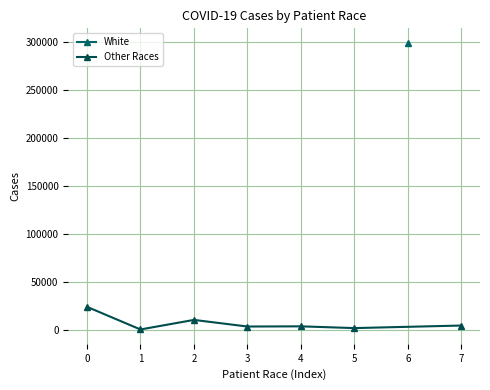

Approximately how many times larger is the value at 5 compared to 0?

0.1